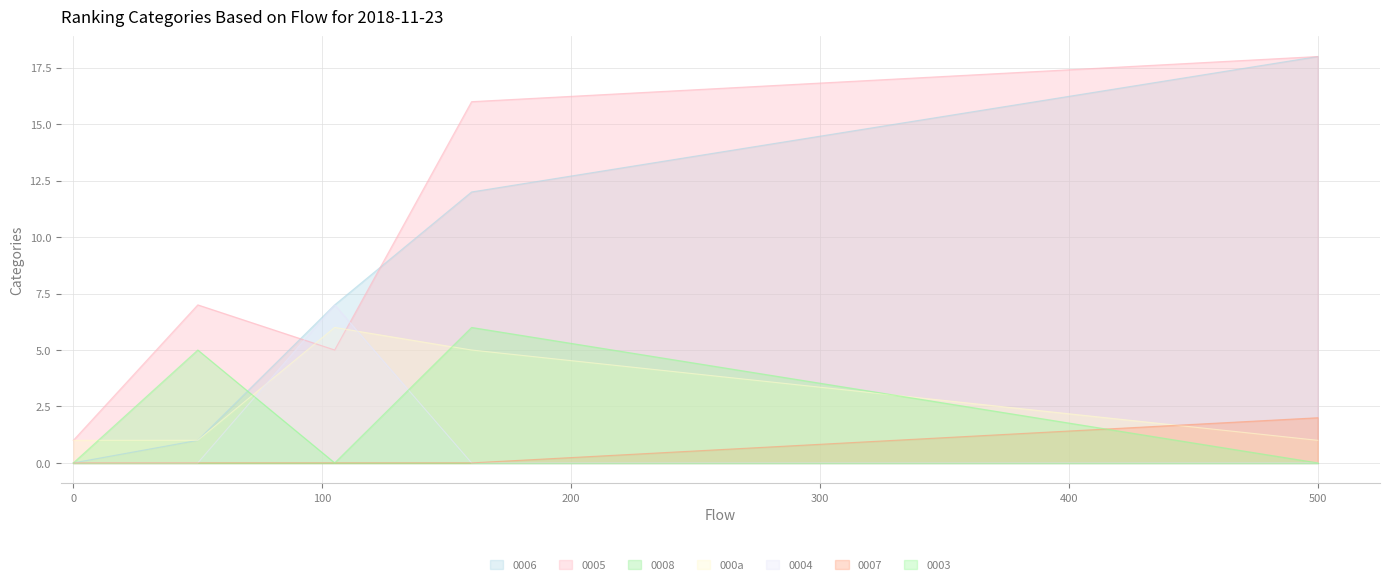

What is the difference between the maximum and second lowest values in the 0006 series?

17